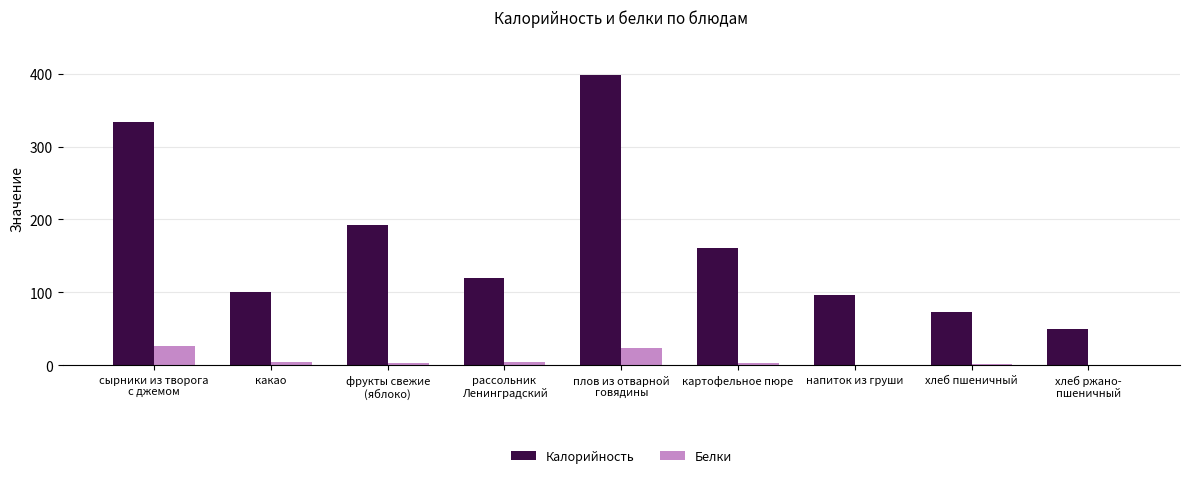

What is the sum of all Калорийность values?

1523.8